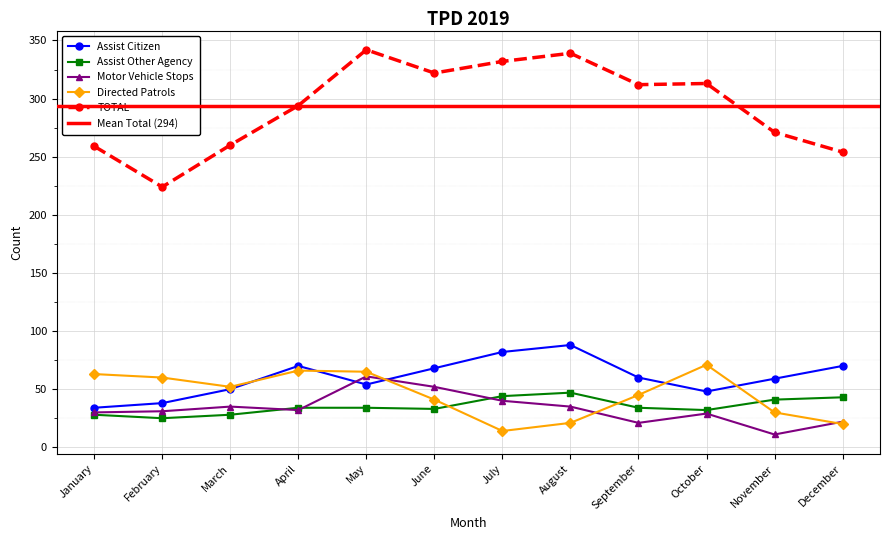

True or false: Assist Other Agency has a value of 33 at June.

True